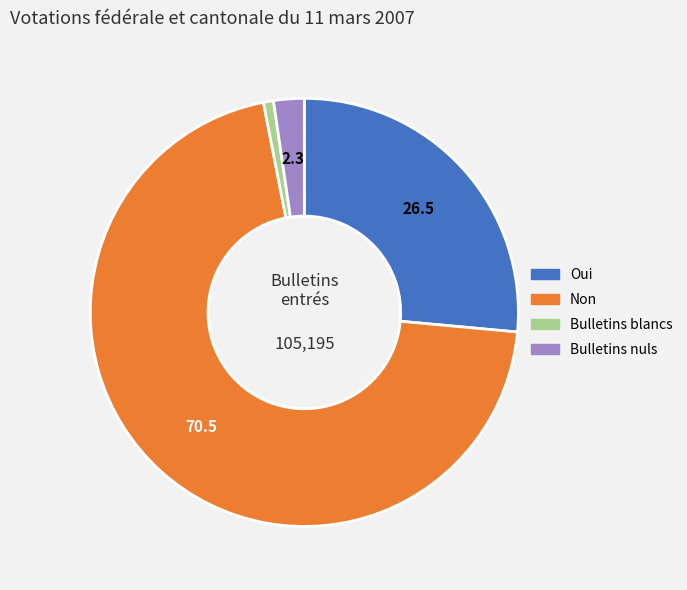

How many slices are in this pie chart?

4